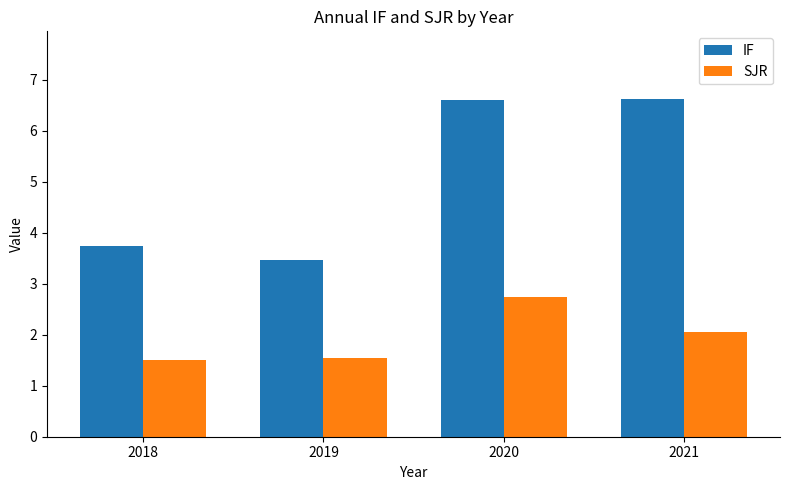

How many data points does each series have?

4